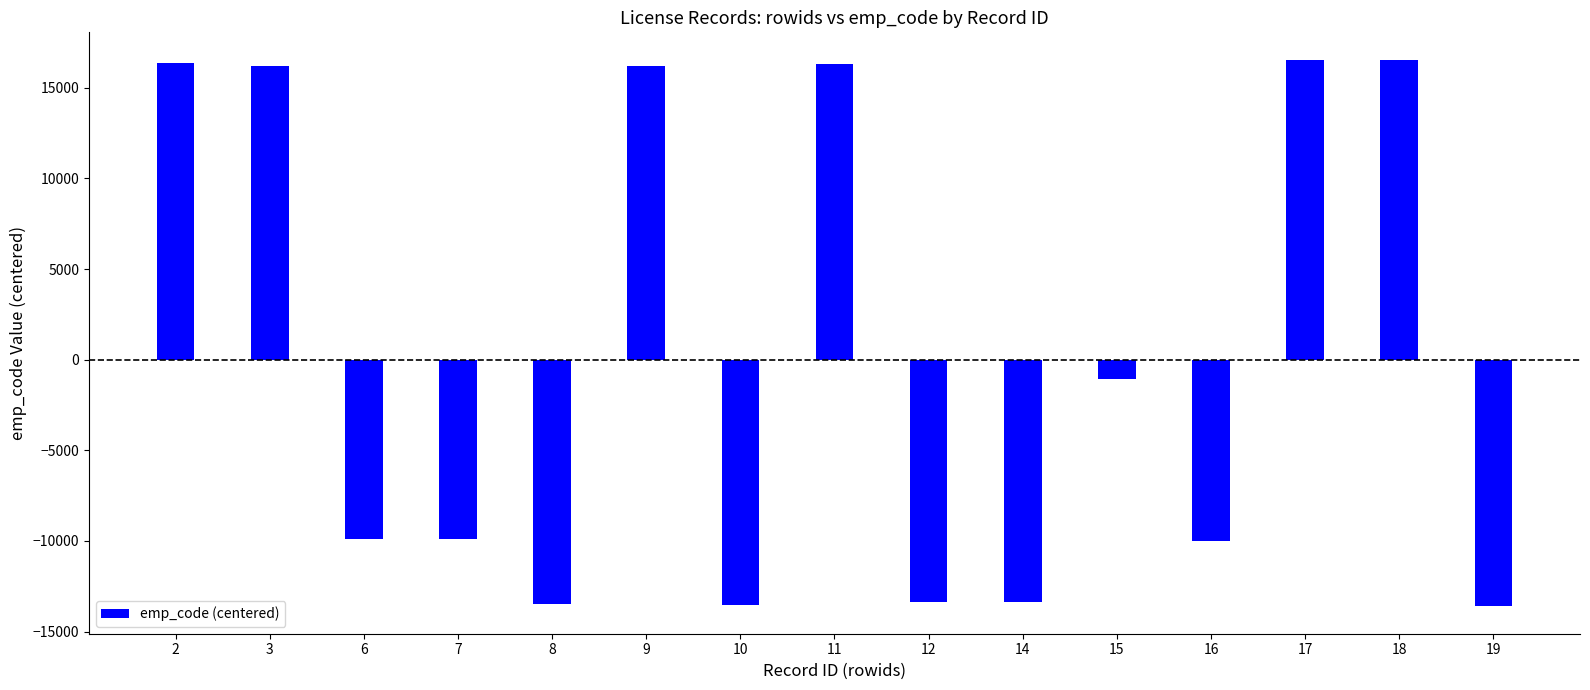

Which has a higher value, 2 or 16?

2